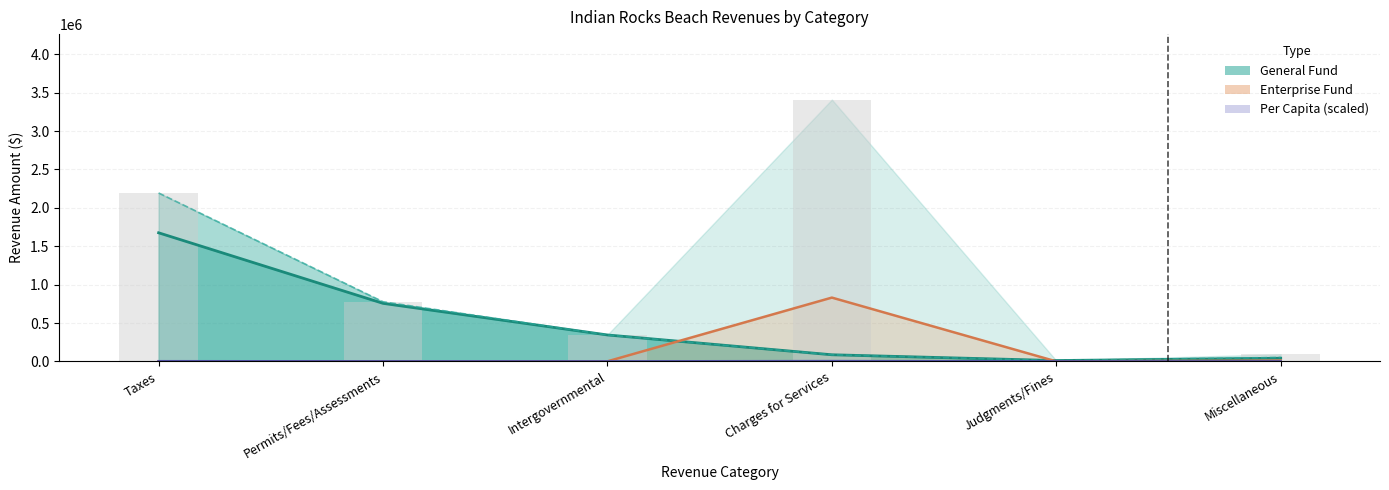

Reading right to left, transcribe all the data shown in this chart.

General: 41833.0	11172.0	86338.0	344305.0	756056.0	1675022.0
General + Special Revenue: 51928.0	11172.0	86338.0	344305.0	776776.0	2193598.0
Enterprise (÷4): 10448.5	0.0	830948.5	792.5	0.0	0.0
Per Capita (scaled): 109.9	13.1	4000.0	407.6	911.1	2573.0
Account Total (bars): 93722.0	11172.0	3410132.0	347475.0	776776.0	2193598.0